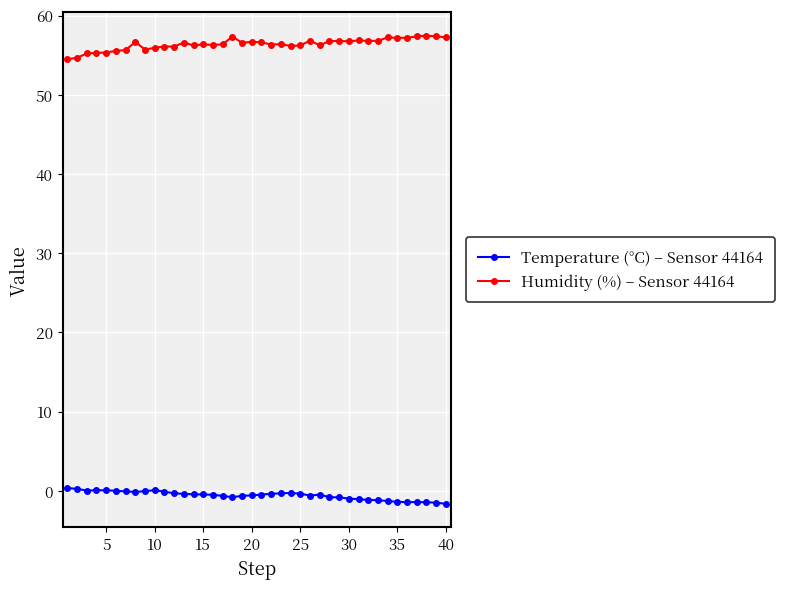

Rank the series by their average value, from highest to lowest.

Humidity (%) – Sensor 44164, Temperature (°C) – Sensor 44164